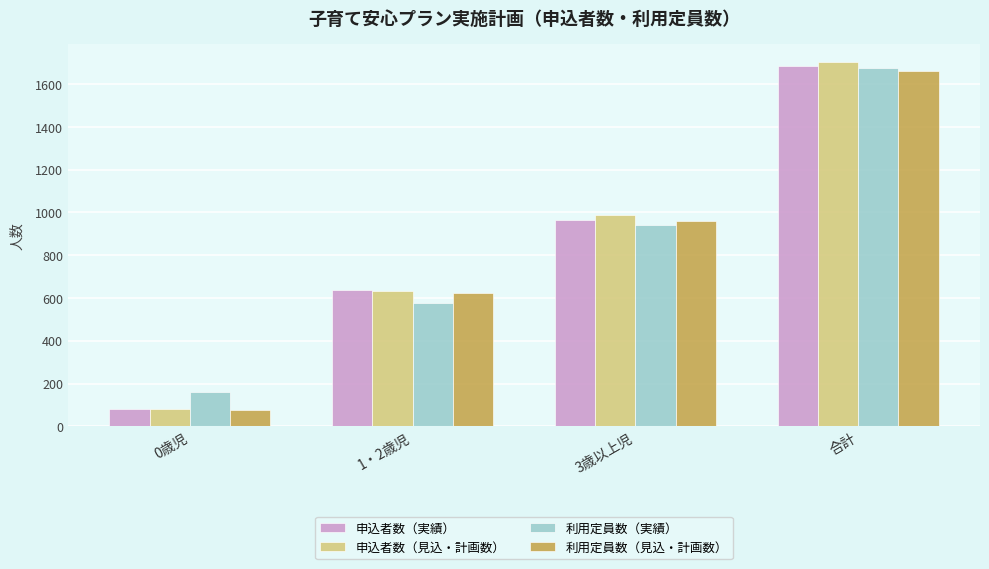

How many values in the 利用定員数（見込・計画数） series are below 960?

2